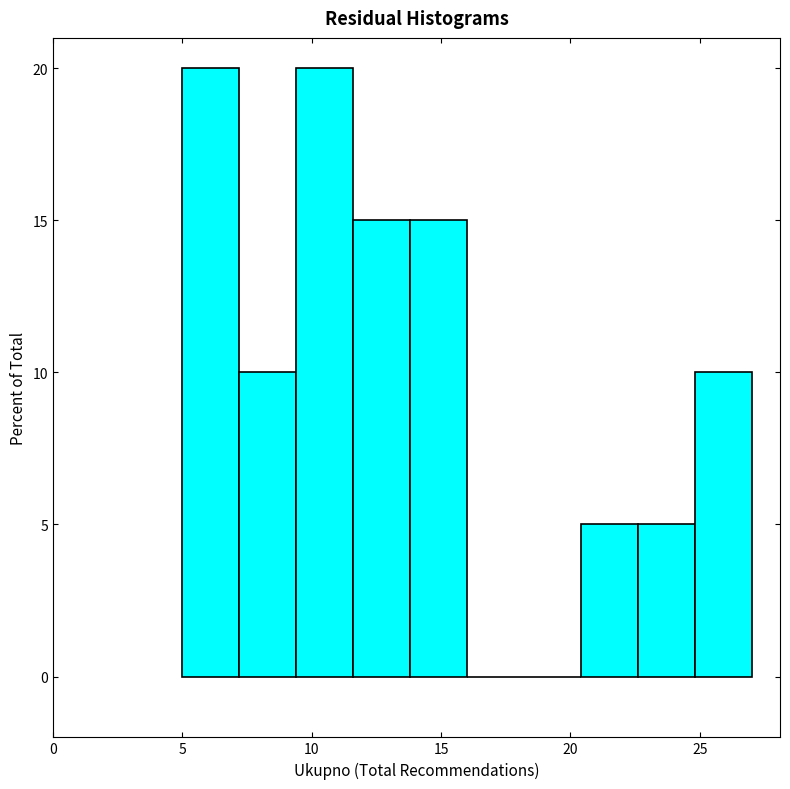

Reading left to right, list every bar in this chart as the range it spans on the x-axis followed by its height. Neither the bar edges nor the heights are printed on the chart, so give them approximately, as read against the axes.

5.0 to 7.2: 20
7.2 to 9.4: 10
9.4 to 11.6: 20
11.6 to 13.8: 15
13.8 to 16.0: 15
16.0 to 18.2: 0
18.2 to 20.4: 0
20.4 to 22.6: 5
22.6 to 24.8: 5
24.8 to 27.0: 10